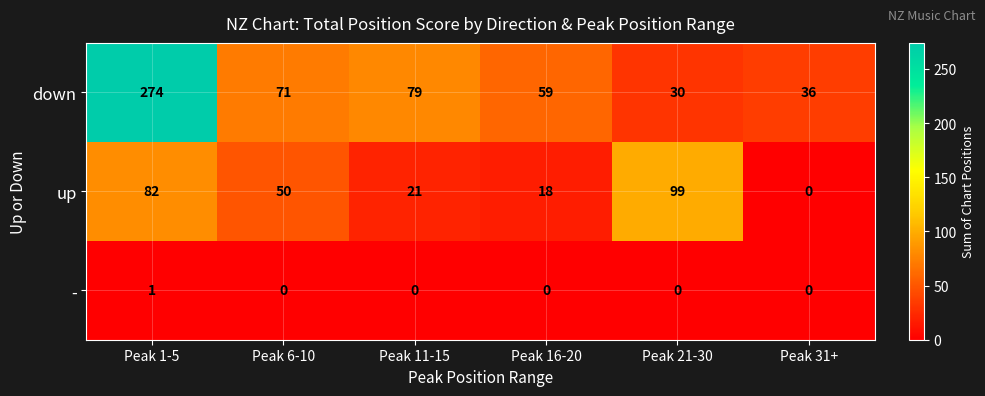

The down series shows 274 at Peak 1-5. True or false?

True